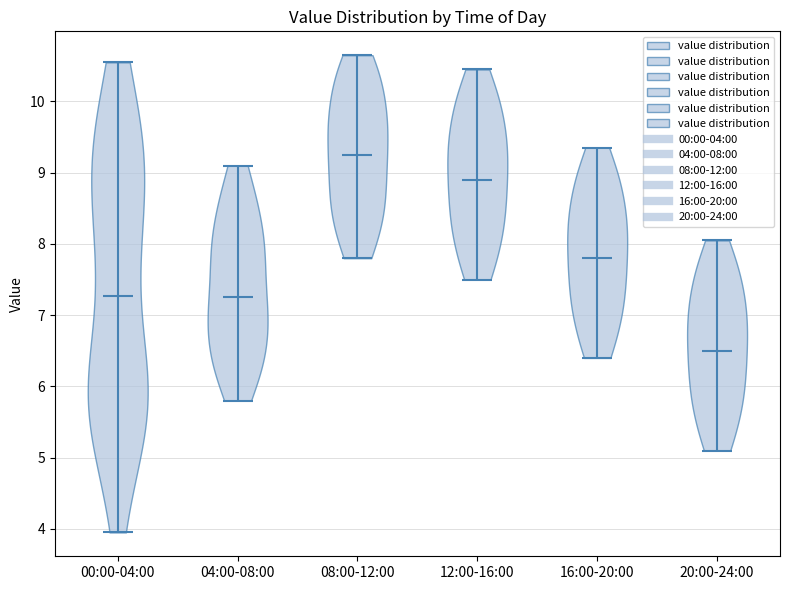

Reading left to right, read every violin against the y-axis: where its median line is, and the lowest and highest points it reaches. The values are not printed on the chart, so give them approximately, as read against the axis.

00:00-04:00: median line 7.3, lowest point 4.0, highest point 10.6
04:00-08:00: median line 7.3, lowest point 5.8, highest point 9.1
08:00-12:00: median line 9.3, lowest point 7.8, highest point 10.7
12:00-16:00: median line 8.9, lowest point 7.5, highest point 10.5
16:00-20:00: median line 7.8, lowest point 6.4, highest point 9.4
20:00-24:00: median line 6.5, lowest point 5.1, highest point 8.1